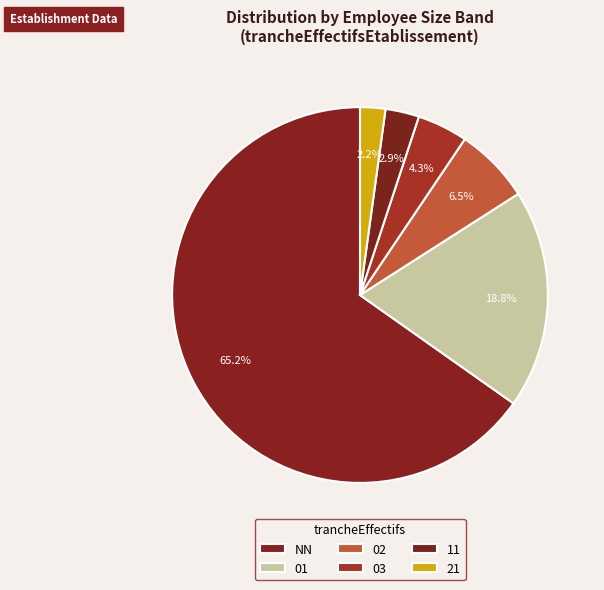

How much of the chart is everything except 02?

93.5%